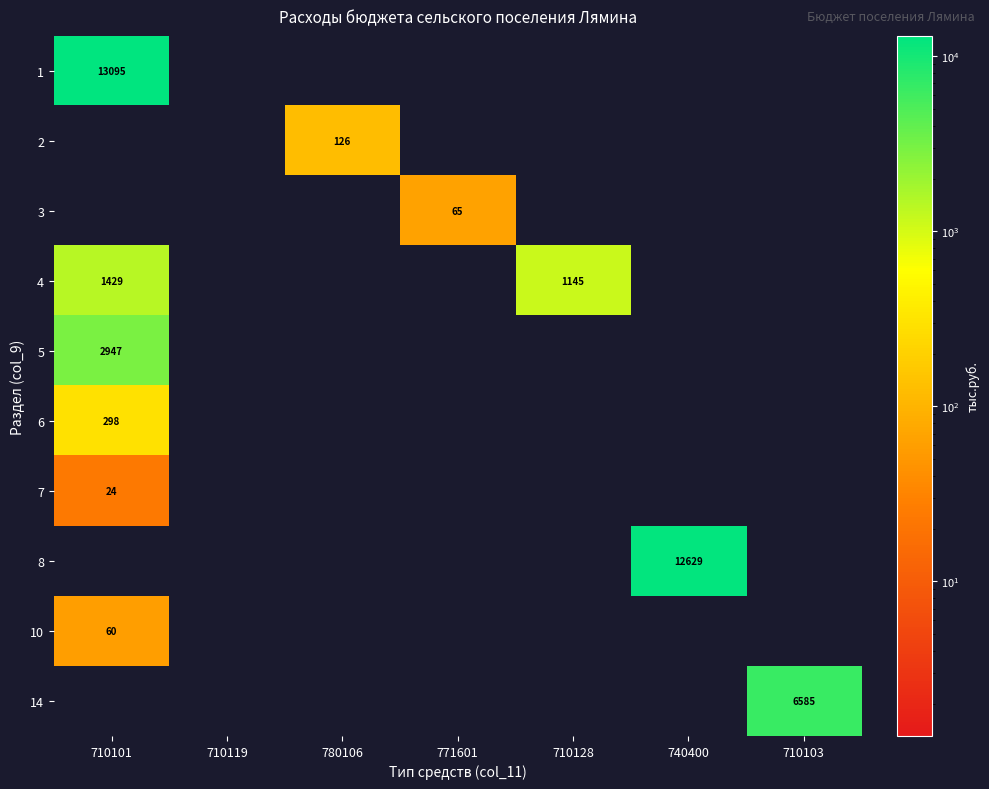

The value of 14 at 710103 is 3413. True or false?

False